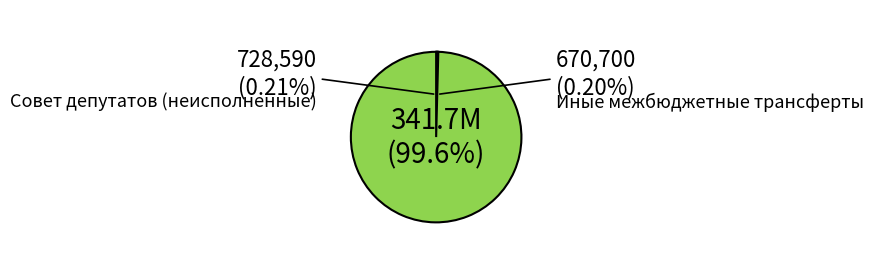

Is there any slice that represents more than half of the pie?

Yes